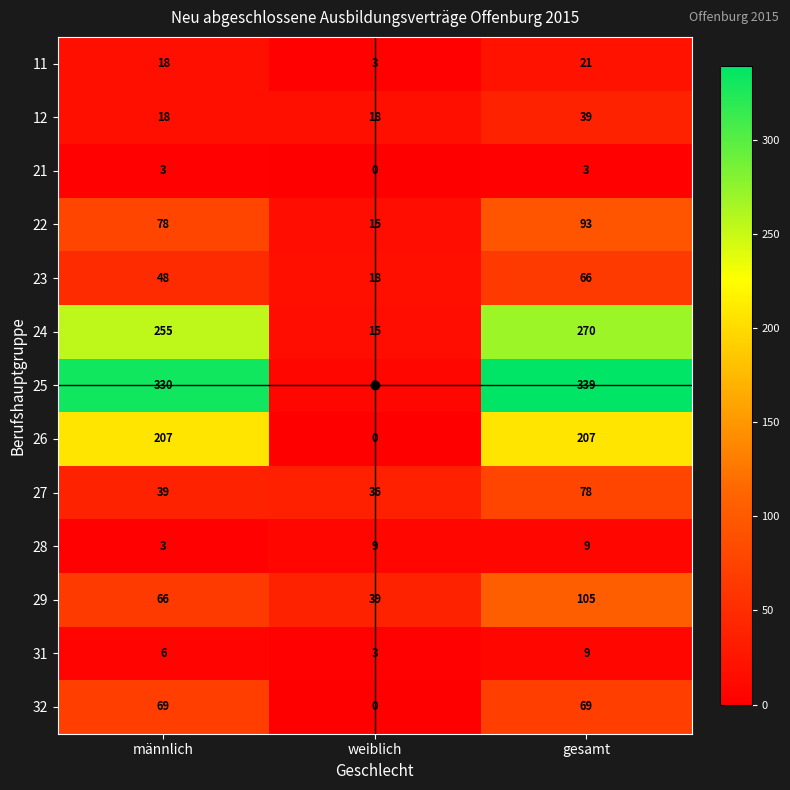

What is the sum of all 11 values?

42